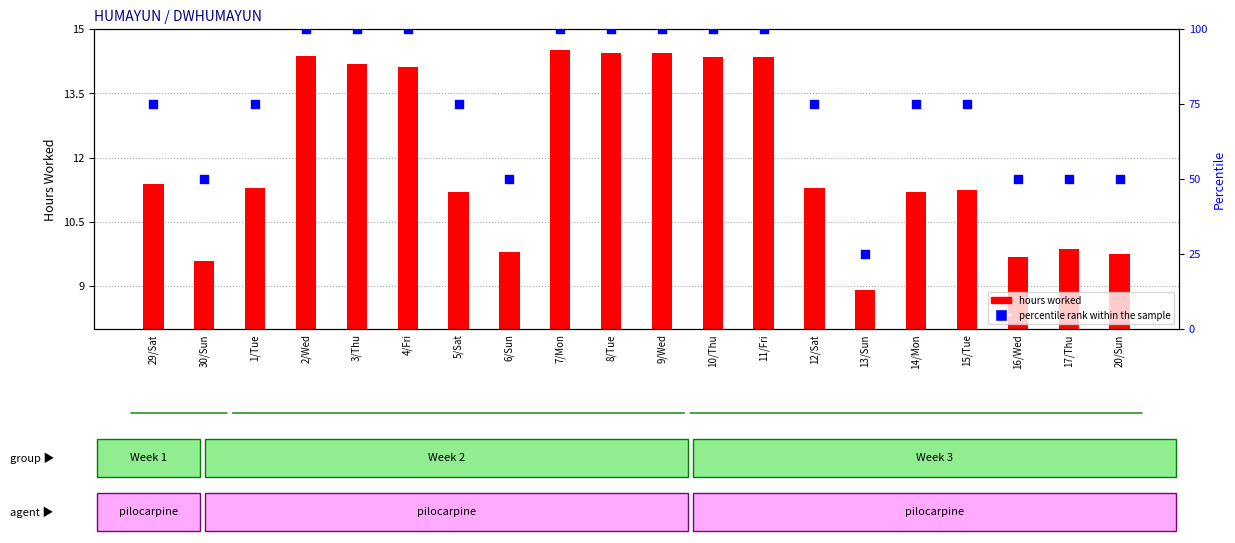

Which series has the largest total across all categories?

percentile rank within the sample